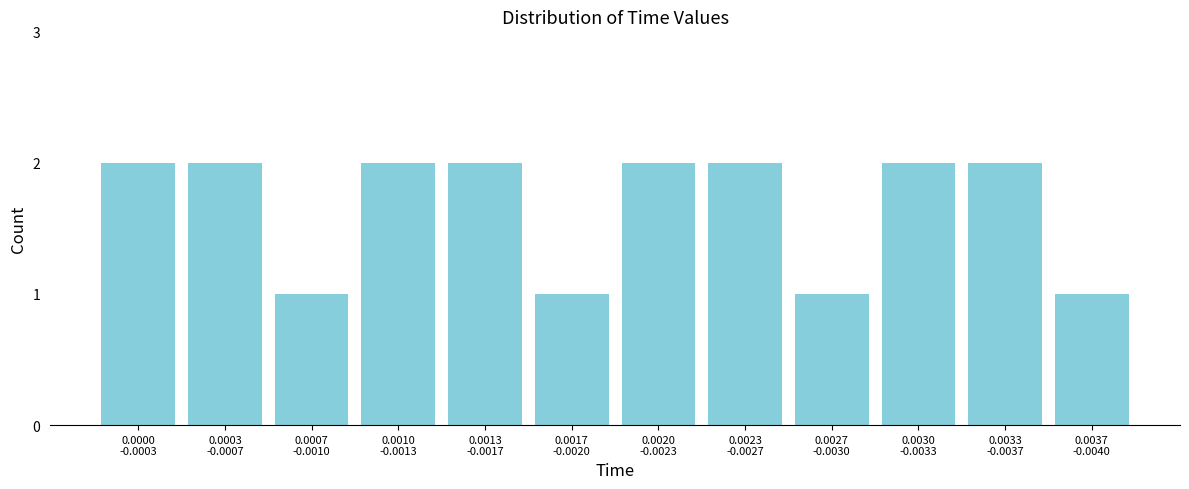

Reading left to right, extract all data points from this chart.

2	2	1	2	2	1	2	2	1	2	2	1